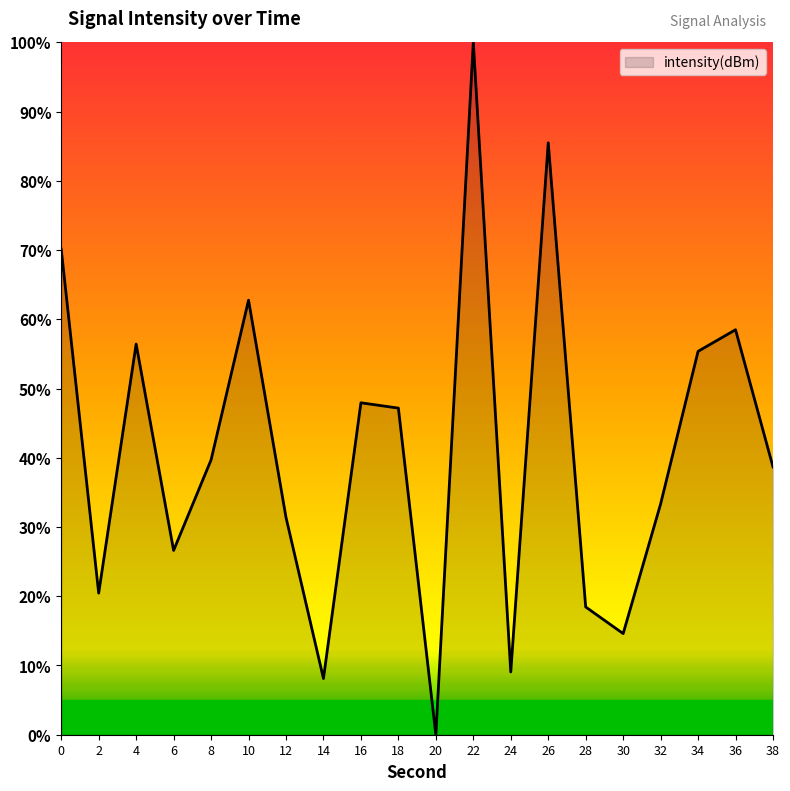

What is the sum of the values at 18 and 22?

147.2